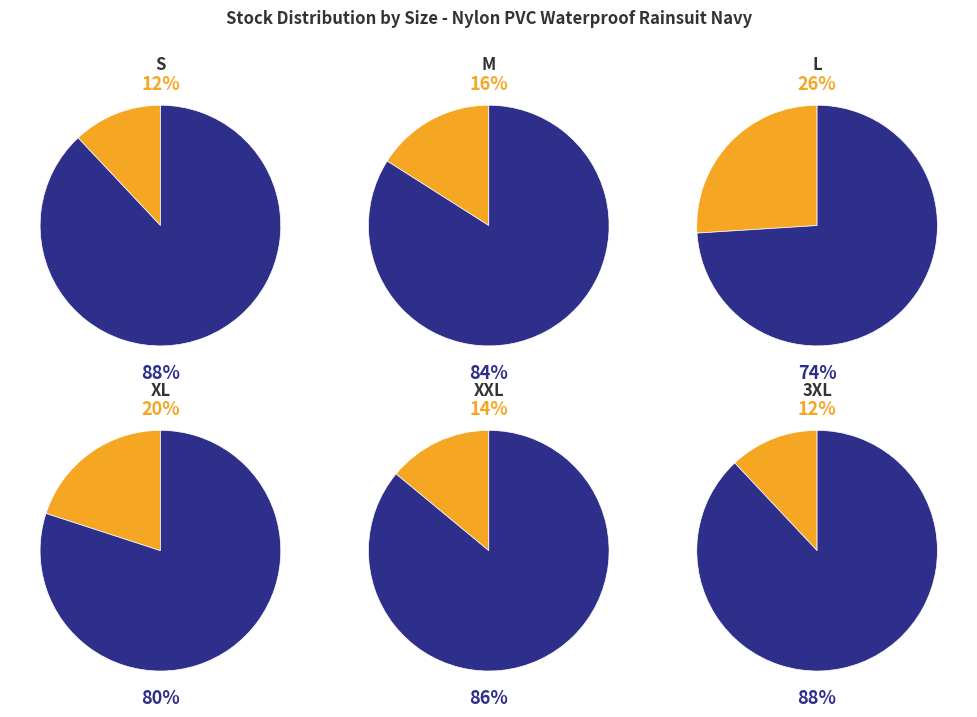

Is M the majority of the pie?

No